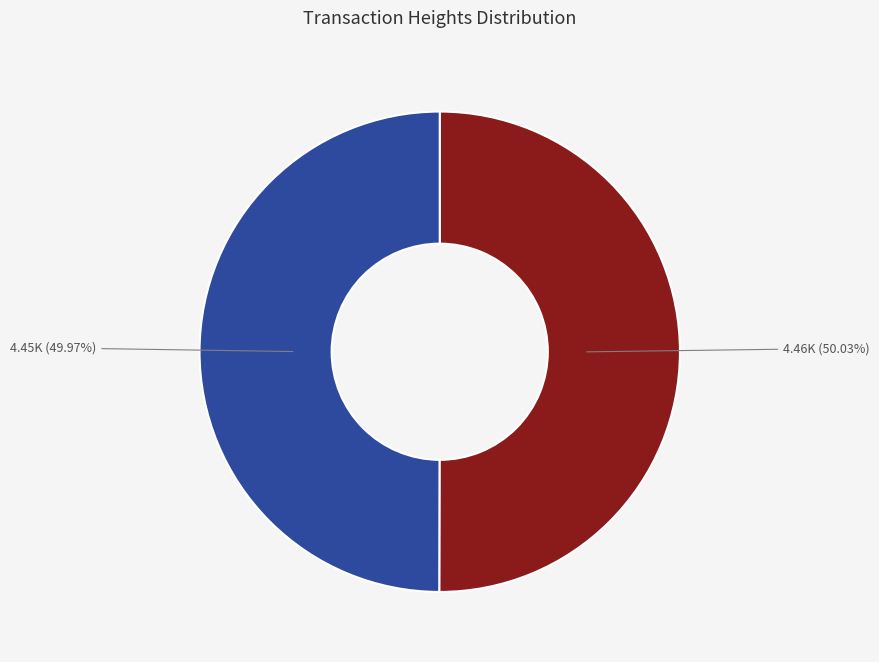

Is there a majority slice in this chart?

Yes